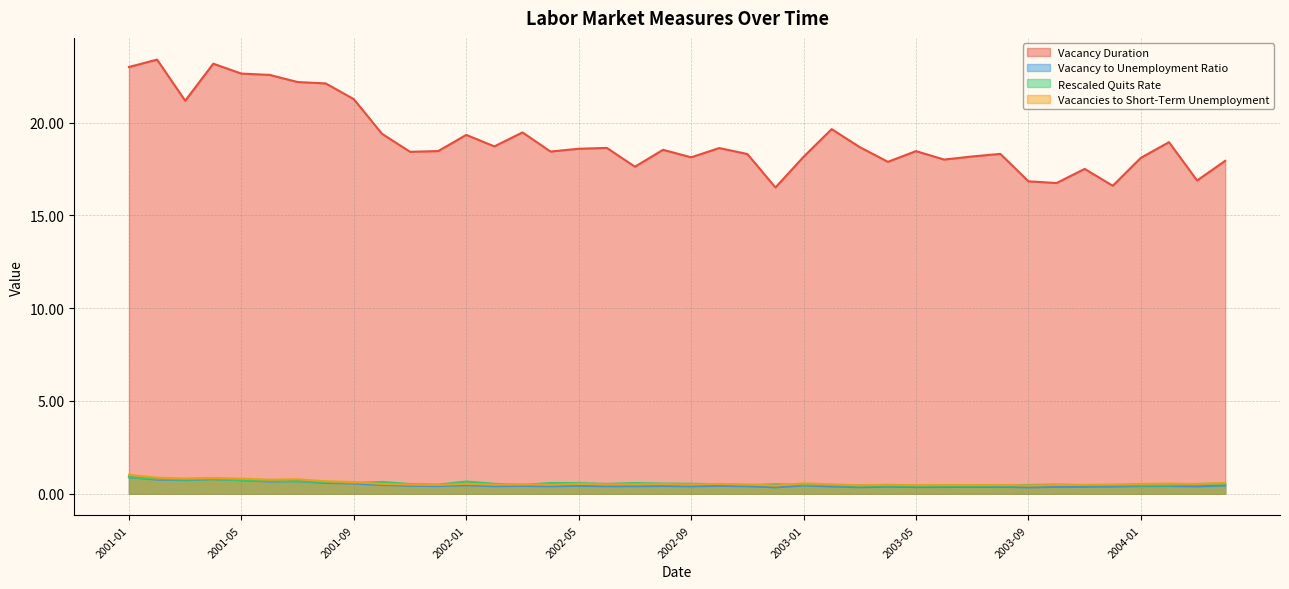

Rank the series at 2003-04 from highest to lowest value.

Vacancy Duration, Vacancies to Short-Term Unemployment, Rescaled Quits Rate, Vacancy to Unemployment Ratio